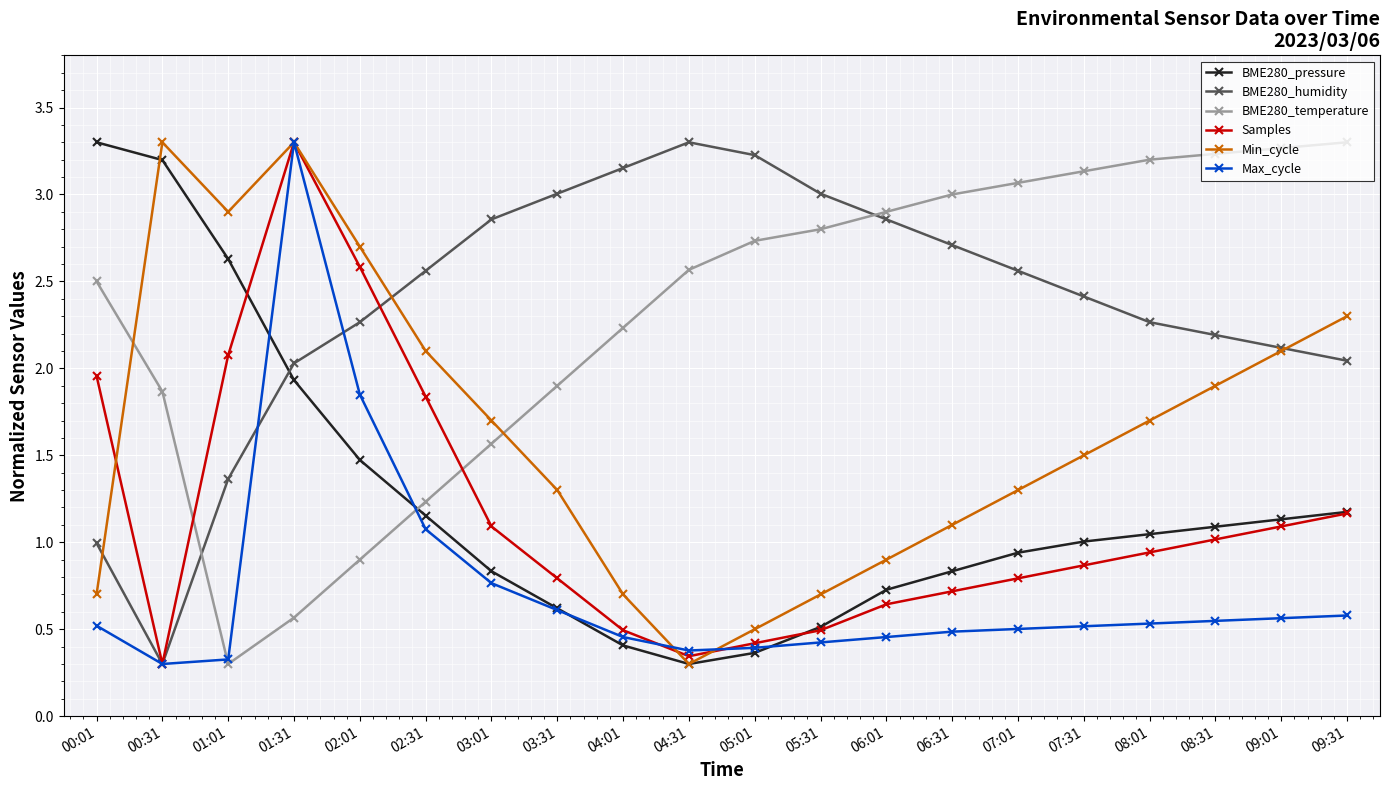

What is the maximum value shown in the chart?

3.3